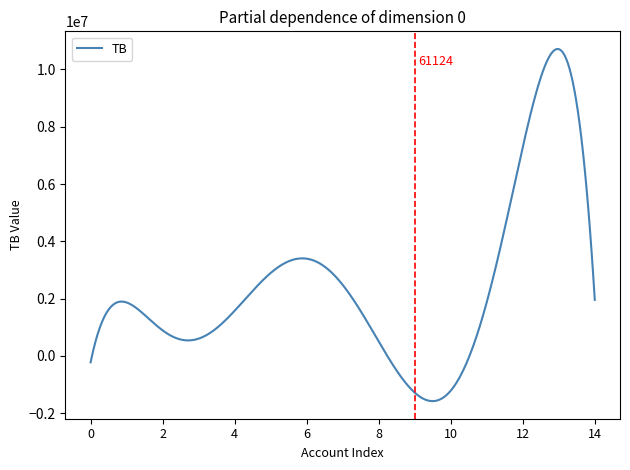

What is the maximum value shown in the chart?

10715072.1